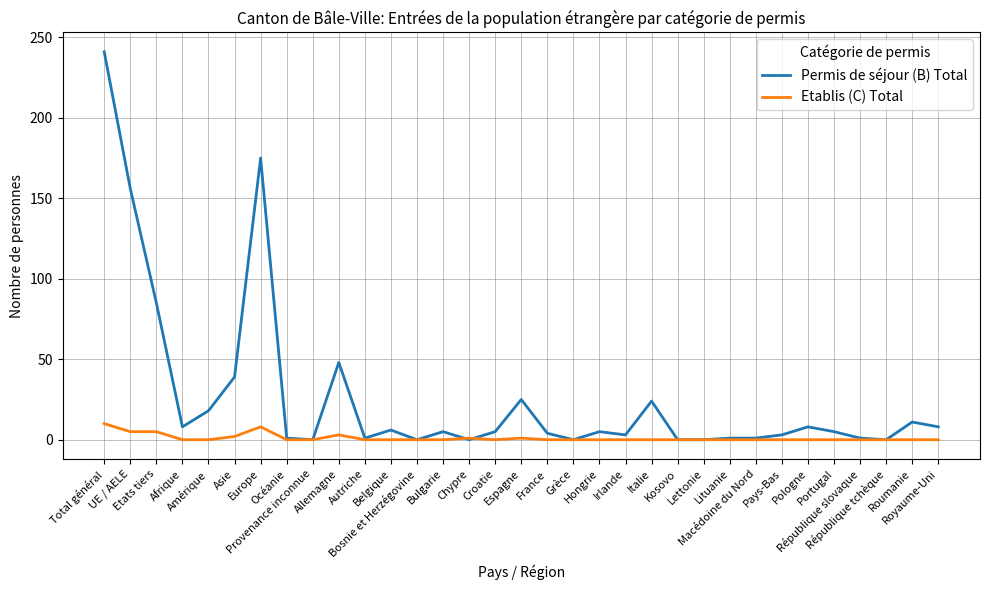

Is it true that Permis de séjour (B) Total equals 66 at Europe?

False